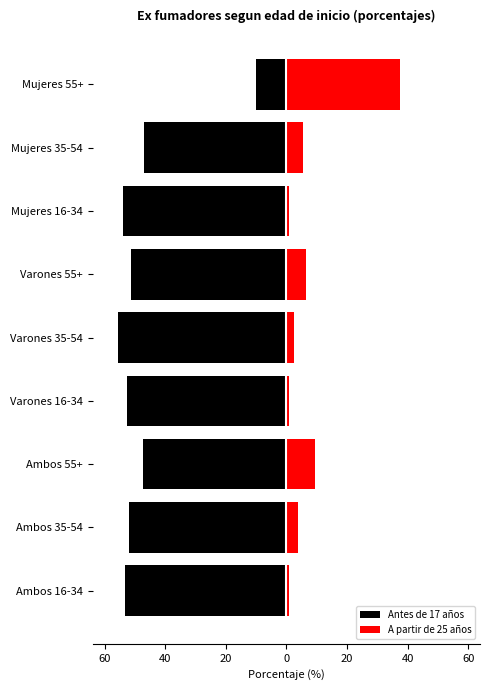

Reading right to left, list all the values displayed in this chart.

Antes de 17 años: 80=-10.1	60=-46.8	40=-53.8	20=-51.4	0=-55.6	20=-52.5	40=-47.3	60=-51.8	80=-53.2
A partir de 25 años: 80=37.5	60=5.6	40=0.7	20=6.4	0=2.5	20=0.9	40=9.6	60=3.8	80=0.8